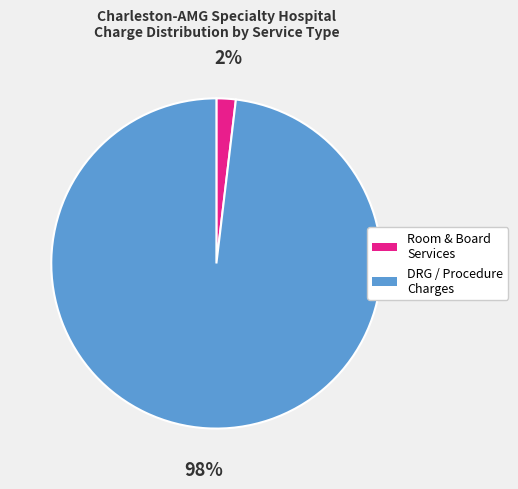

Combined, do DRG / Procedure Charges and Room & Board Services account for over 50%?

Yes